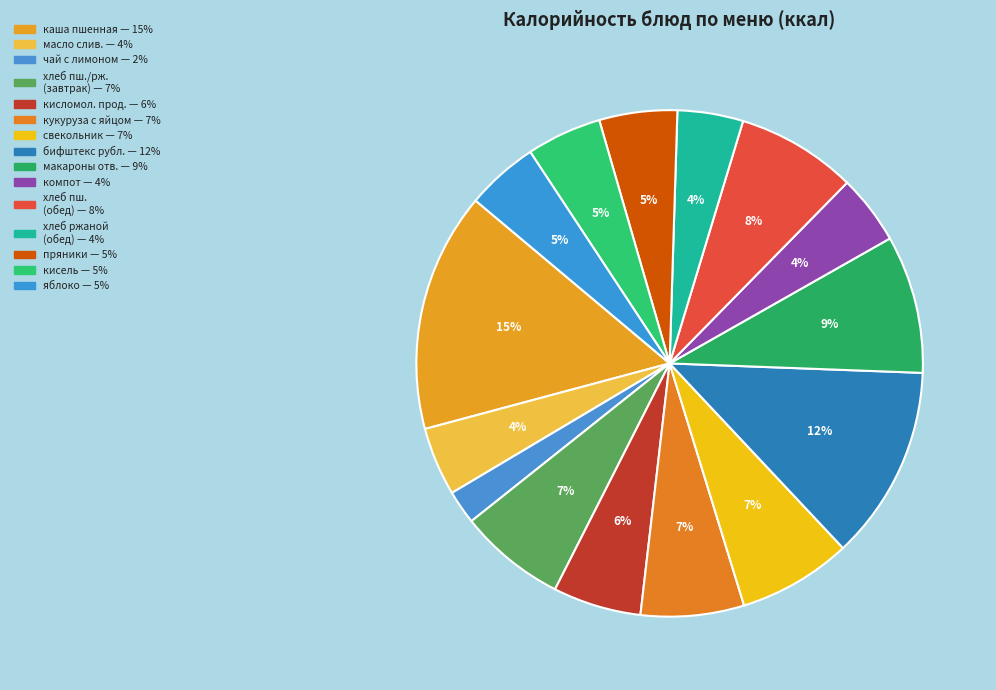

Is there any slice that represents more than half of the pie?

No